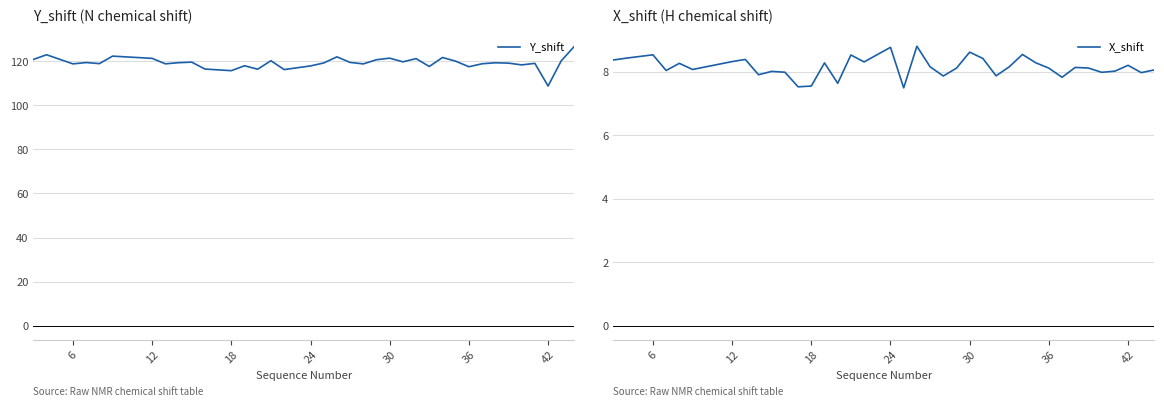

What is the highest value of the Y_shift series?

126.8